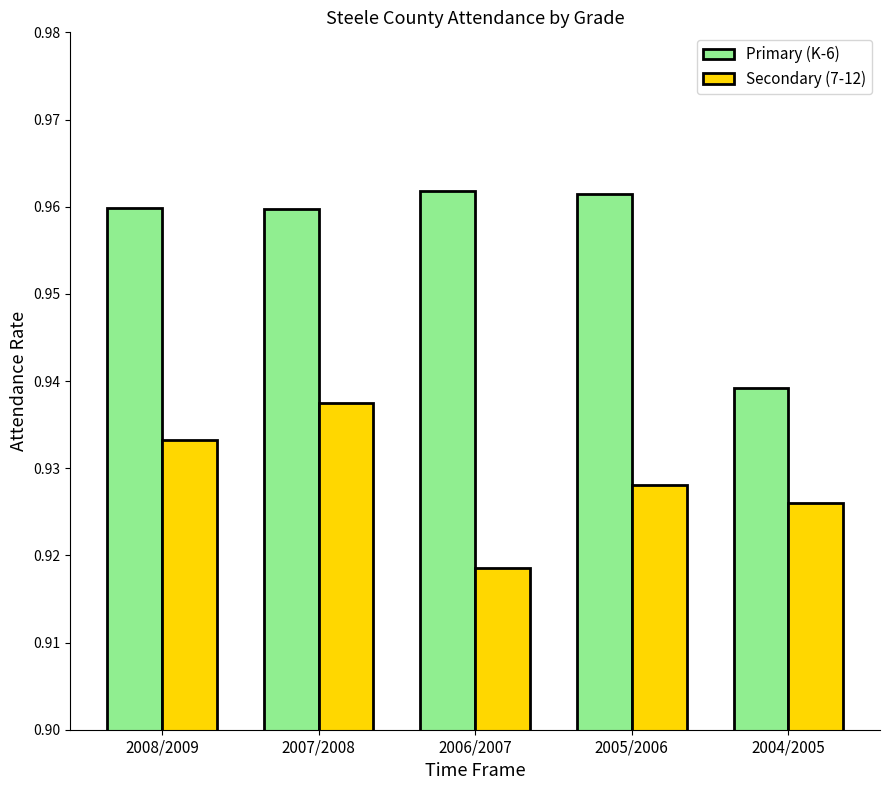

What are all the series names shown in the legend?

Primary (K-6), Secondary (7-12)